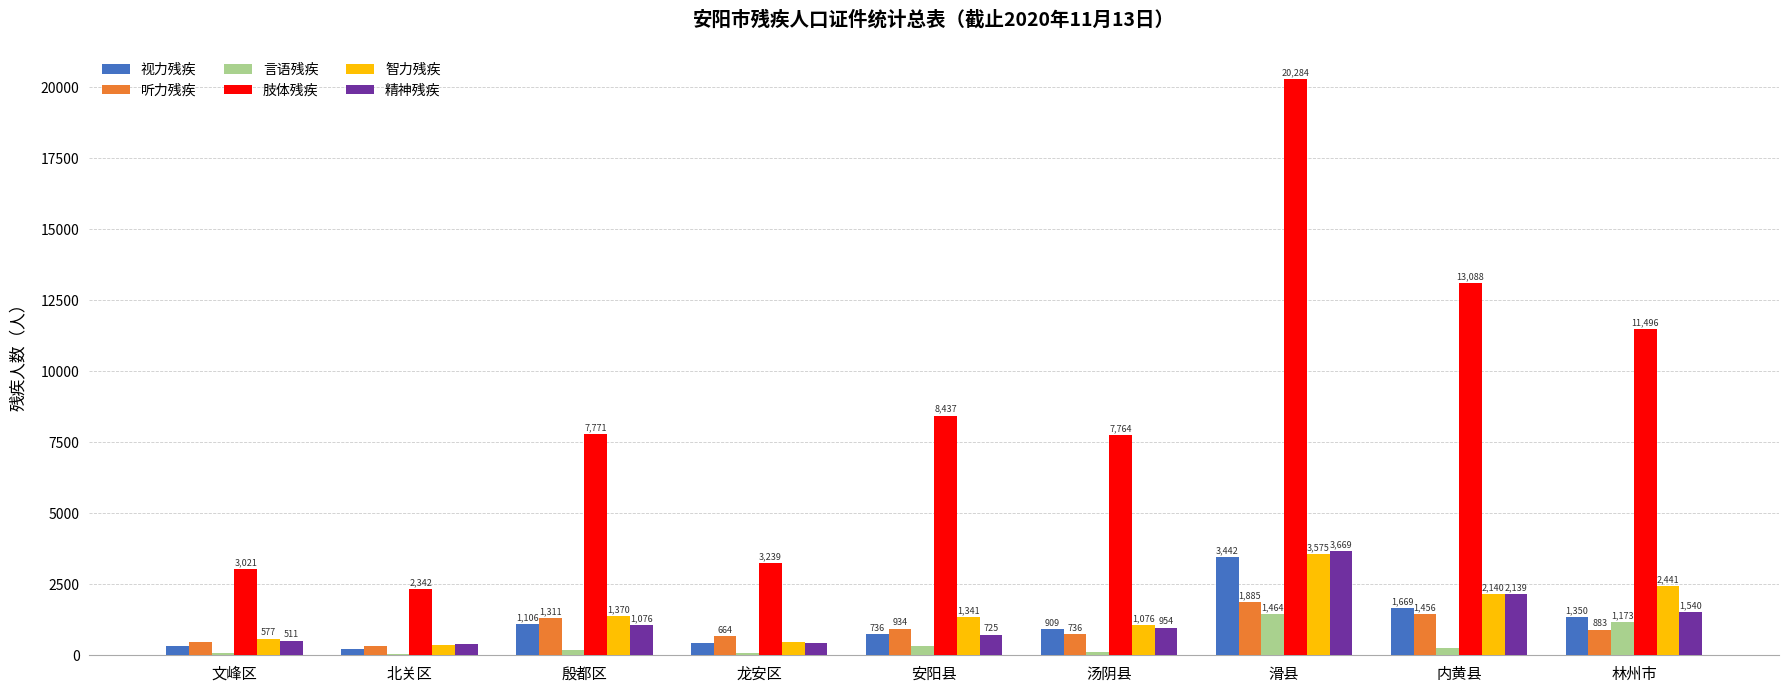

Is the value of 肢体残疾 at 滑县 greater than the value of 听力残疾 at 汤阴县?

Yes